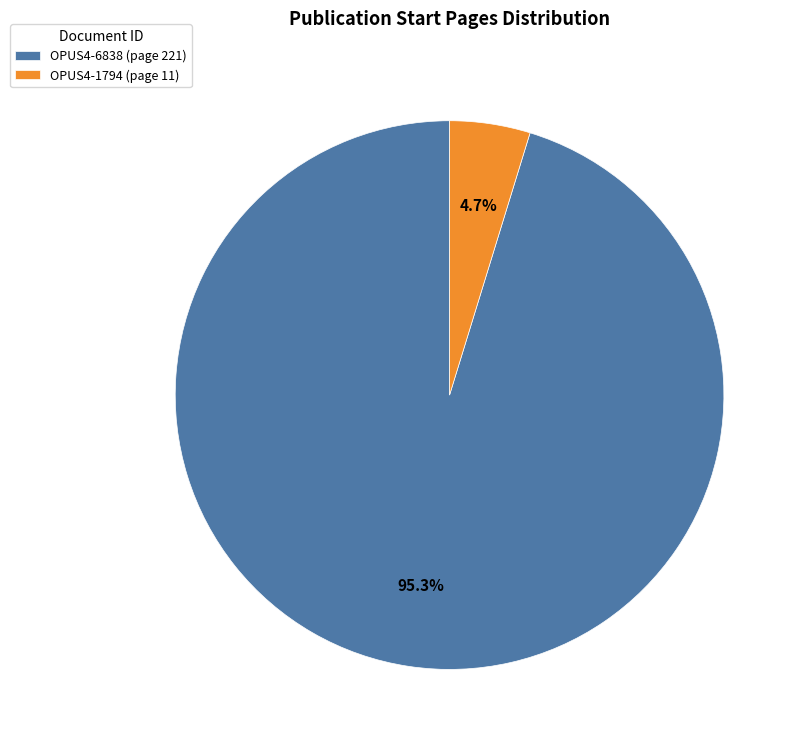

What percentage is the OPUS4-1794 slice, to the nearest percent?

5%